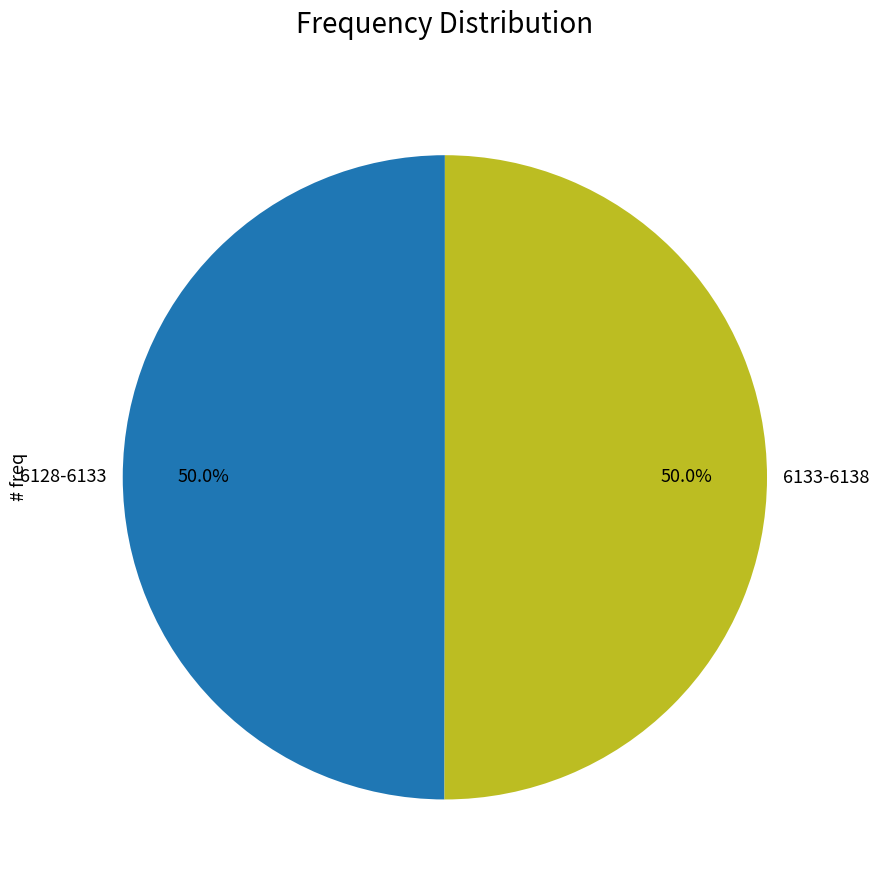

What percentage do 6133-6138 and 6128-6133 together represent?

100.0%